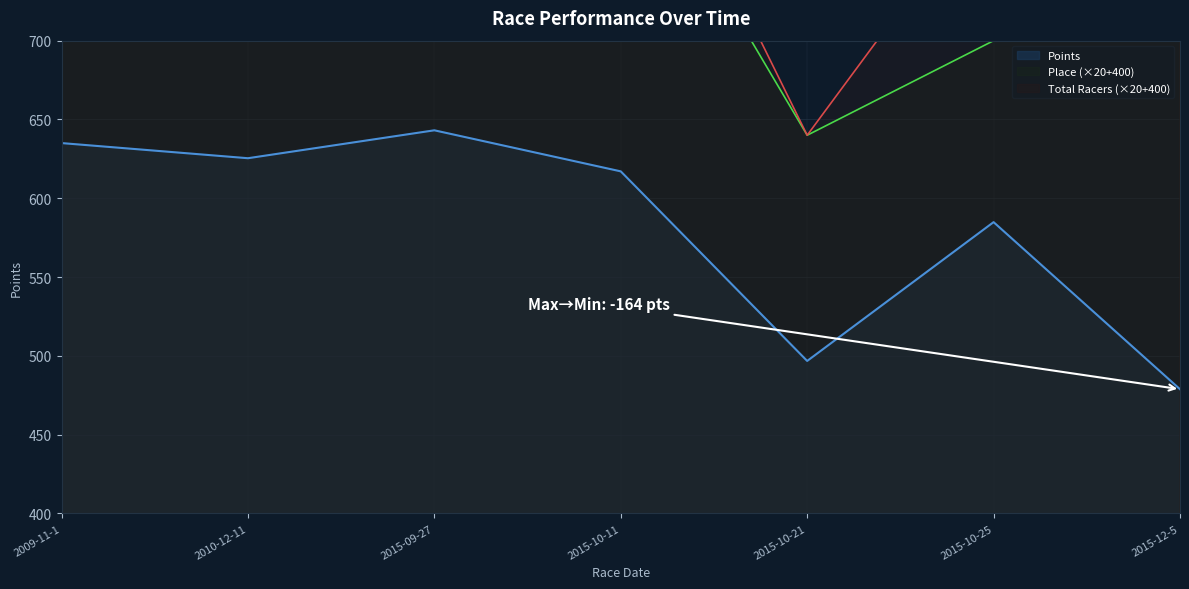

How many lines are shown in the chart?

3